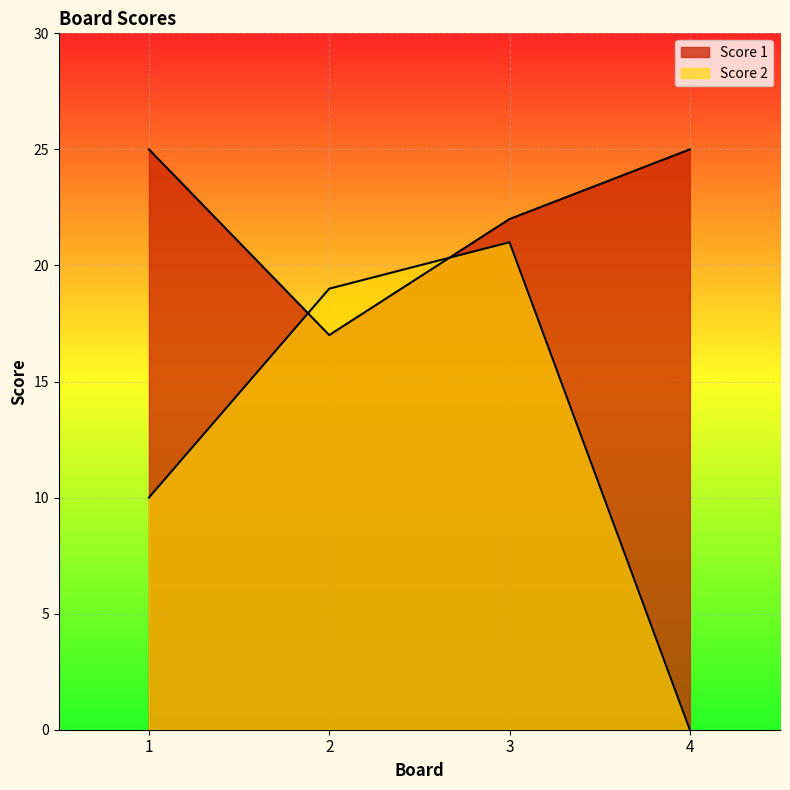

Which series has the widest spread of values?

Score 2